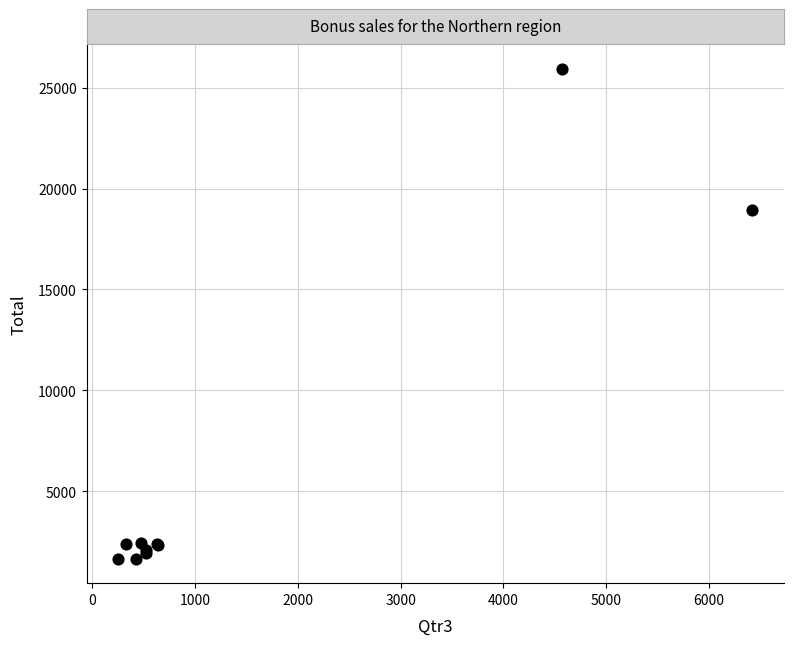

What Y value in the scatter plot is closest to 13798?

18947